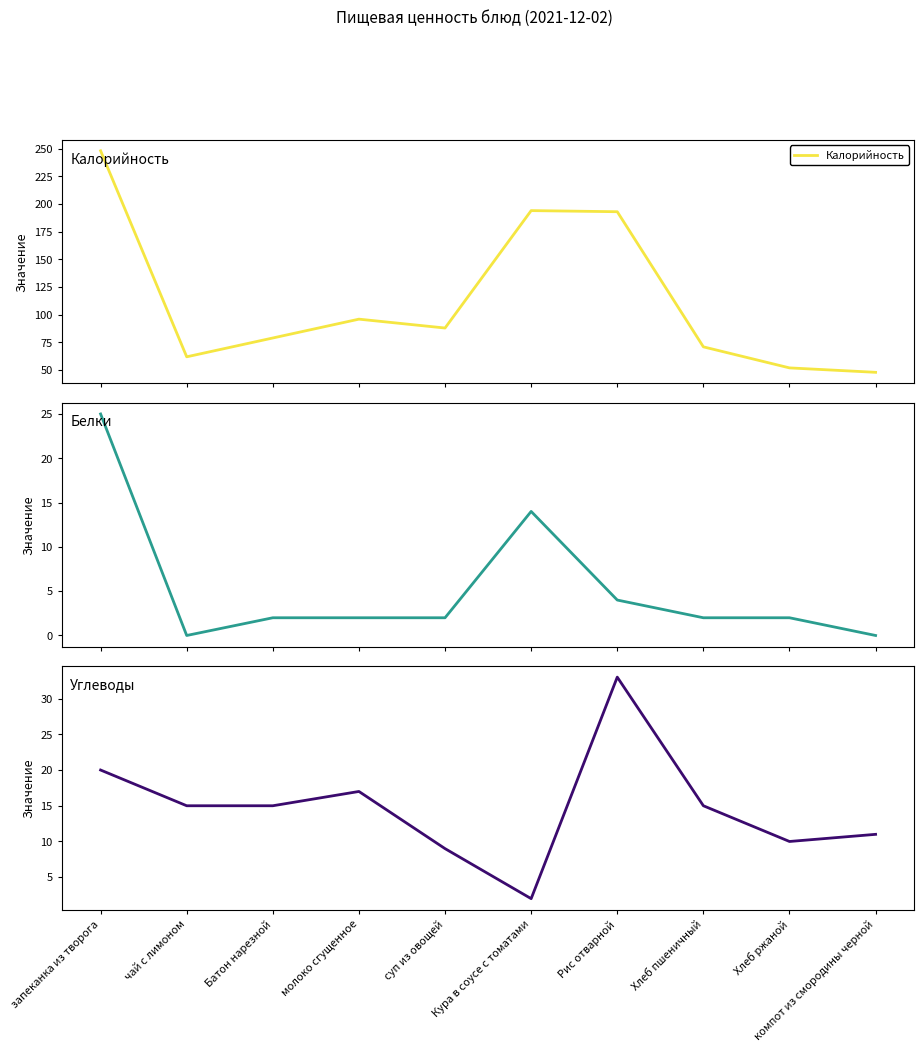

What is the label of the 10th point from the left?

компот из смородины черной